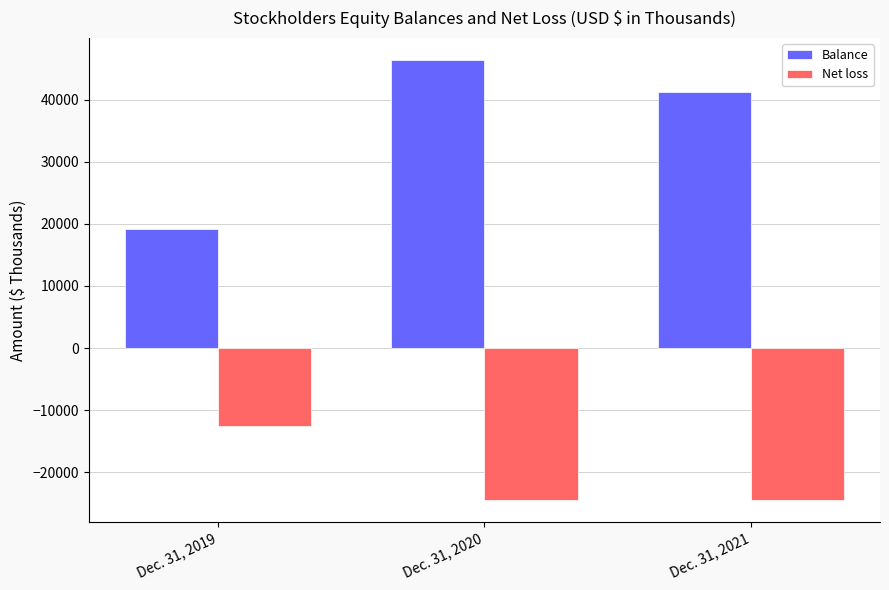

How many Net loss values are between -24449 and -12580?

3